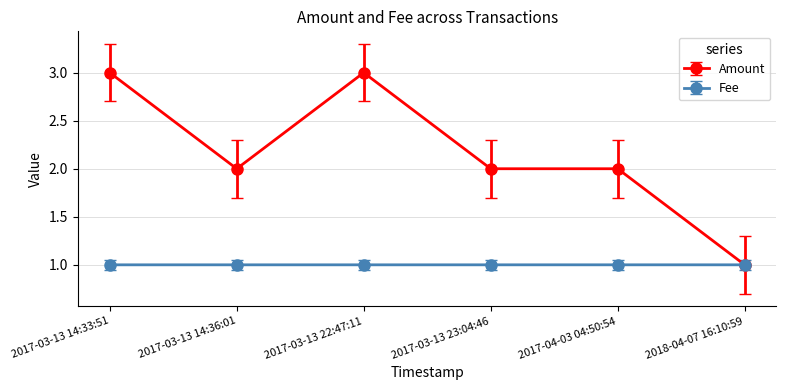

True or false: Fee has more than 2 points higher than both neighbors.

False